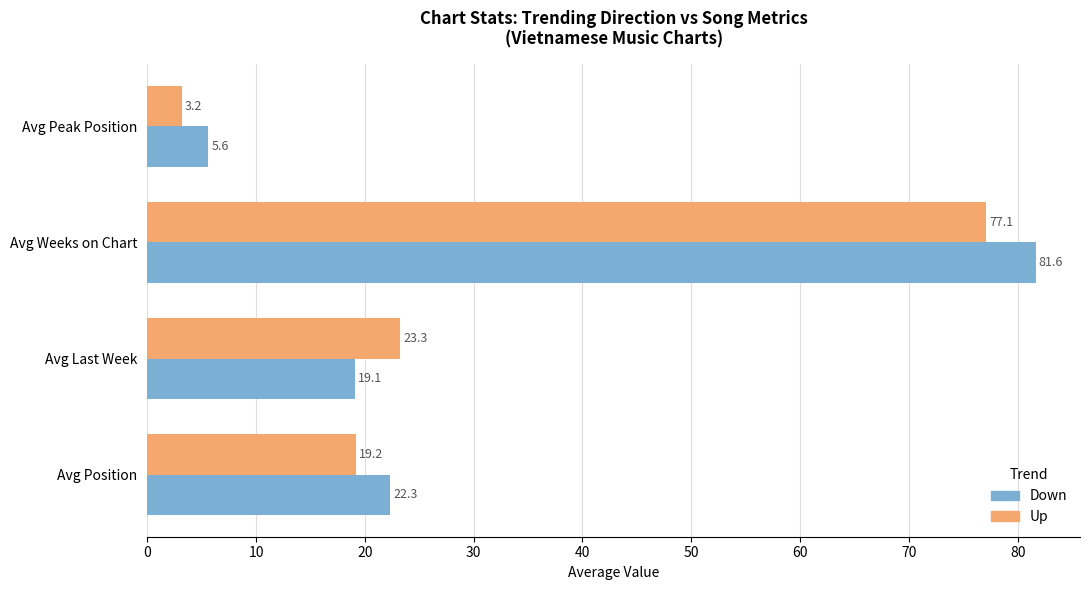

What is the total value across all series at Avg Weeks on Chart?

158.7